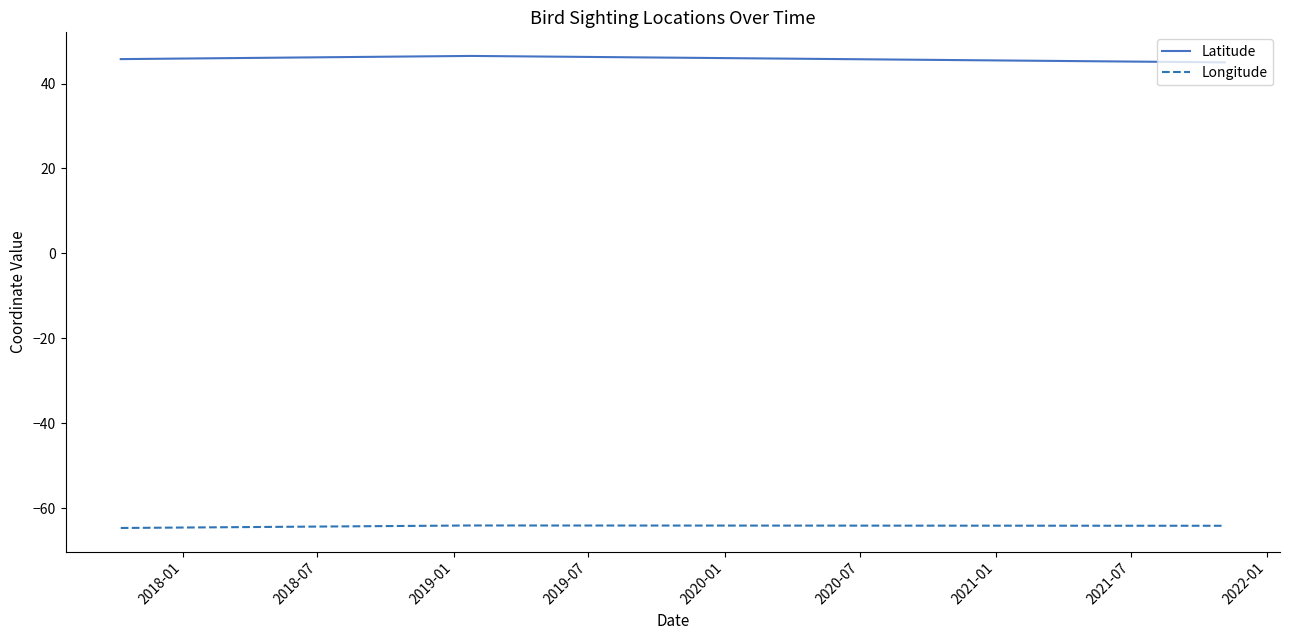

Rank the series by their maximum value, from highest to lowest.

Latitude, Longitude